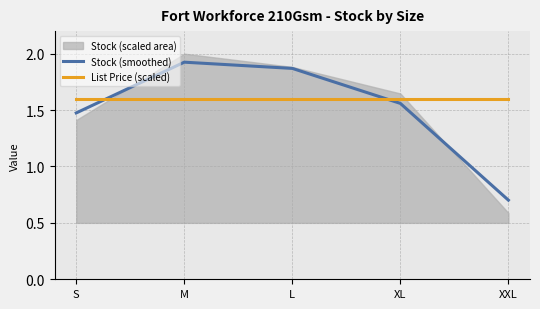

Reading left to right, what are all the values shown in this chart?

Stock (smoothed): S=1.5	M=1.9	L=1.9	XL=1.6	XXL=0.7
List Price (scaled): S=1.6	M=1.6	L=1.6	XL=1.6	XXL=1.6